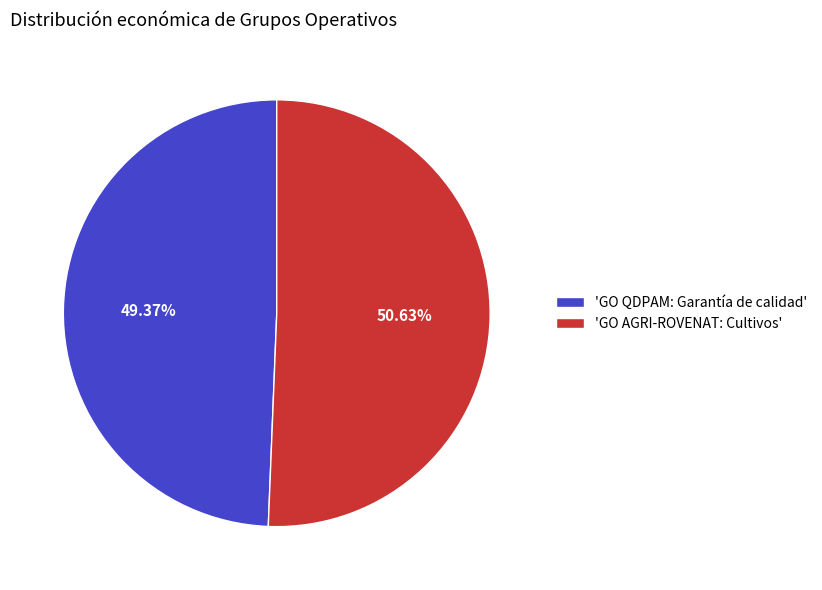

Do 'GO QDPAM: Garantía de calidad' and 'GO AGRI-ROVENAT: Cultivos' together represent more than half of the pie?

Yes